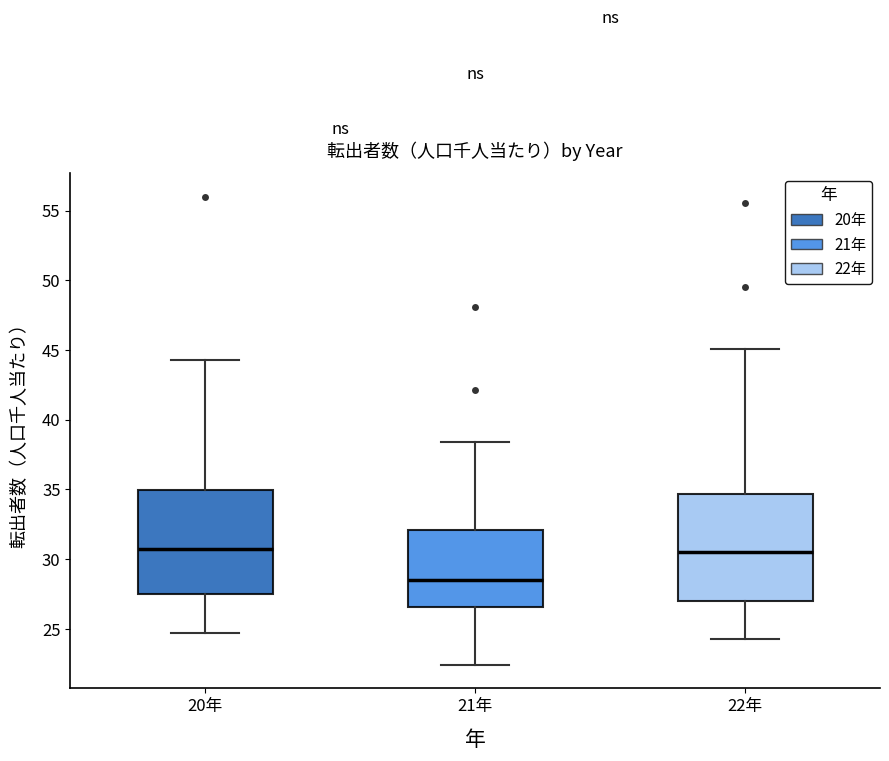

Reading left to right, read every box against the y-axis: the position of its median line, the range the box covers, and the ends of its whiskers. The values are not printed on the chart, so give them approximately, as read against the axis.

20年: median 31.0, box 27.5 to 35.0, whiskers 24.5 to 44.5
21年: median 28.5, box 26.5 to 32.0, whiskers 22.5 to 38.5
22年: median 30.5, box 27.0 to 34.5, whiskers 24.5 to 45.0